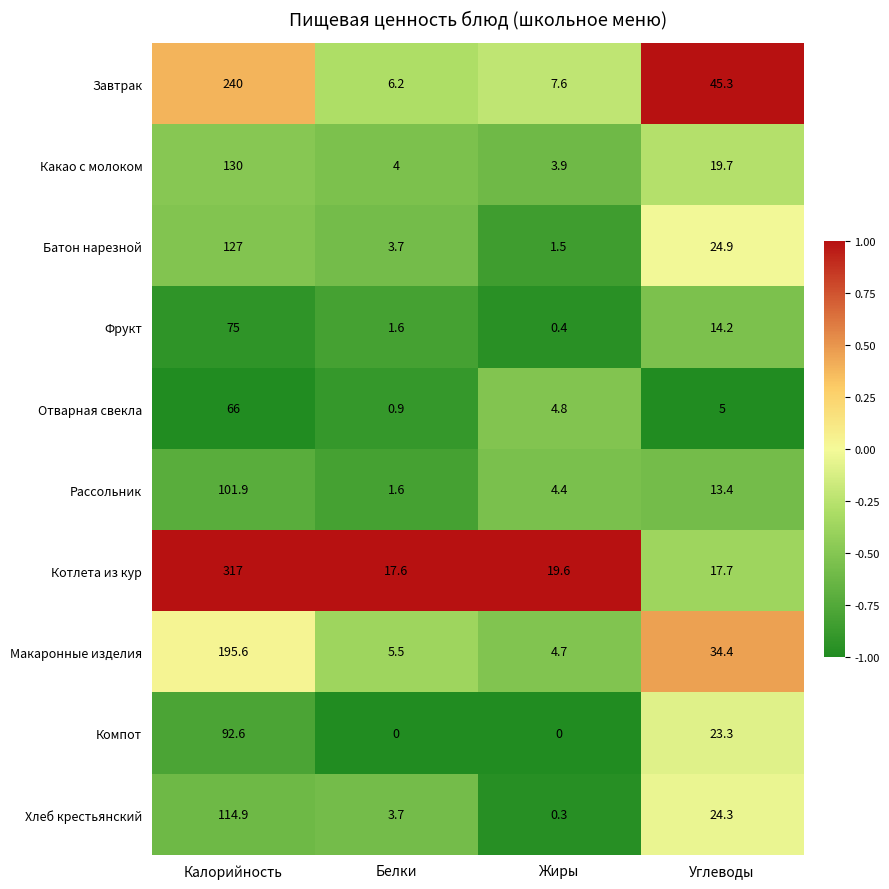

Between Белки and Жиры, which series saw the biggest shift?

Отварная свекла